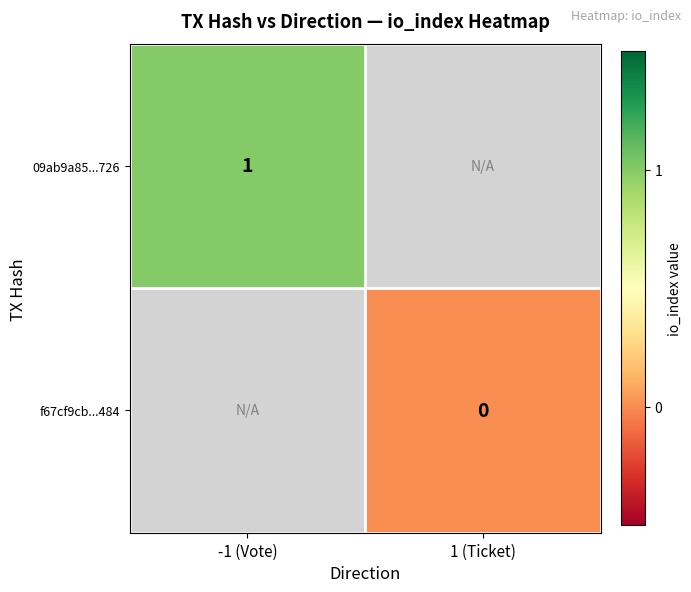

The value of 09ab9a85...726 at -1 (Vote) is 1. True or false?

True